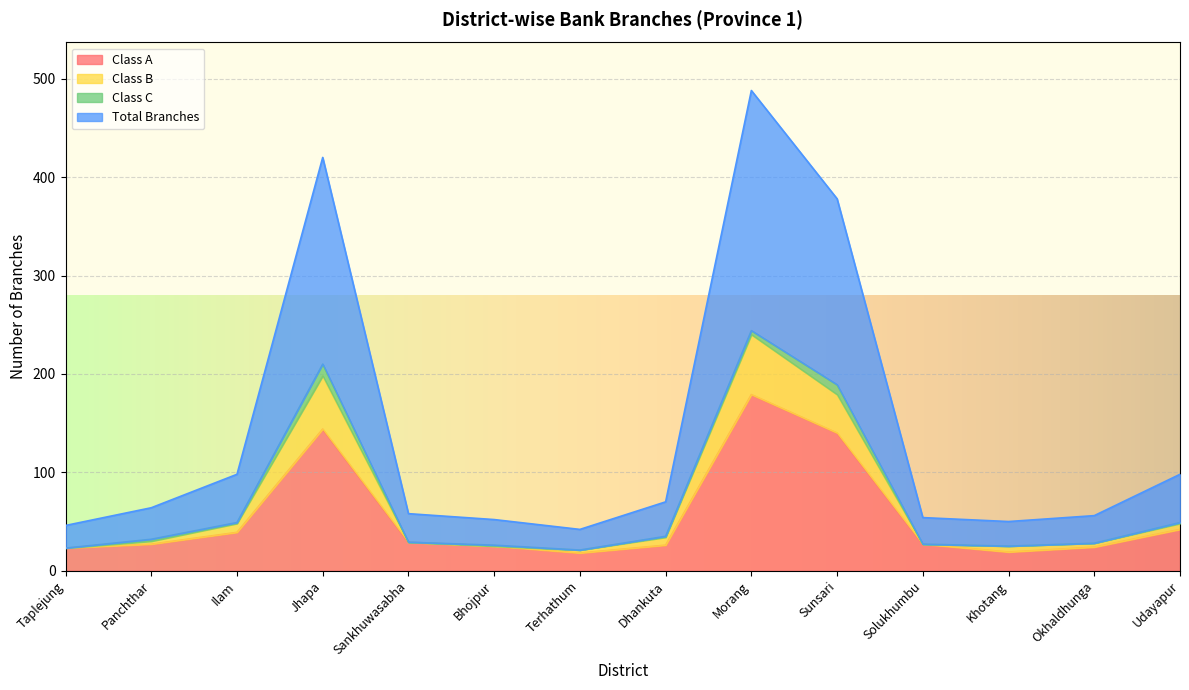

Does the chart display data point markers on the line(s)?

No